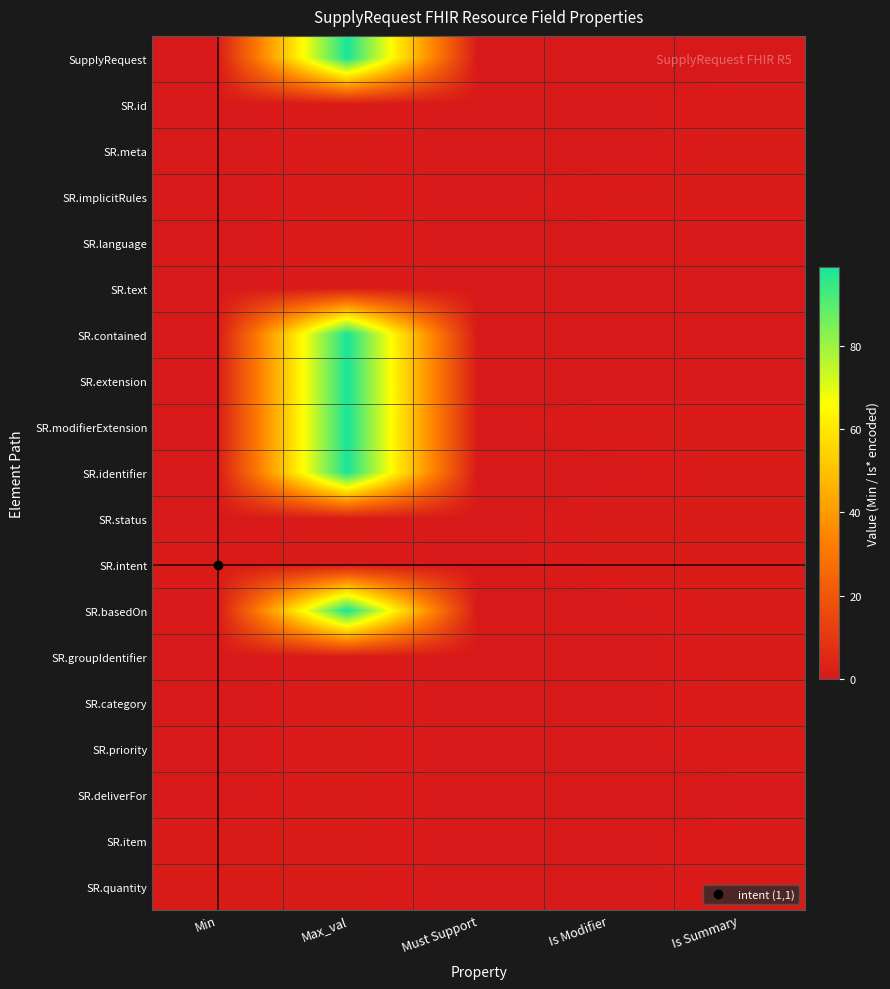

At how many categories does at least one series exceed 55?

1